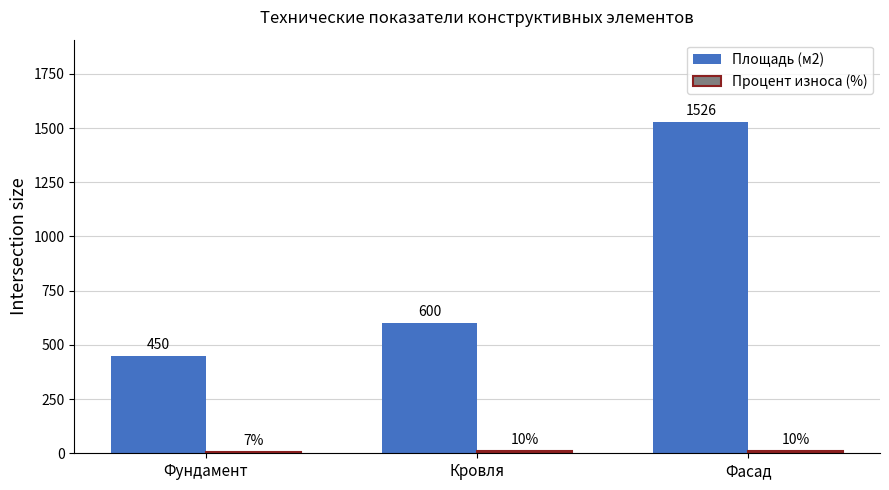

What is the spread (max minus min) of values at Кровля?

590